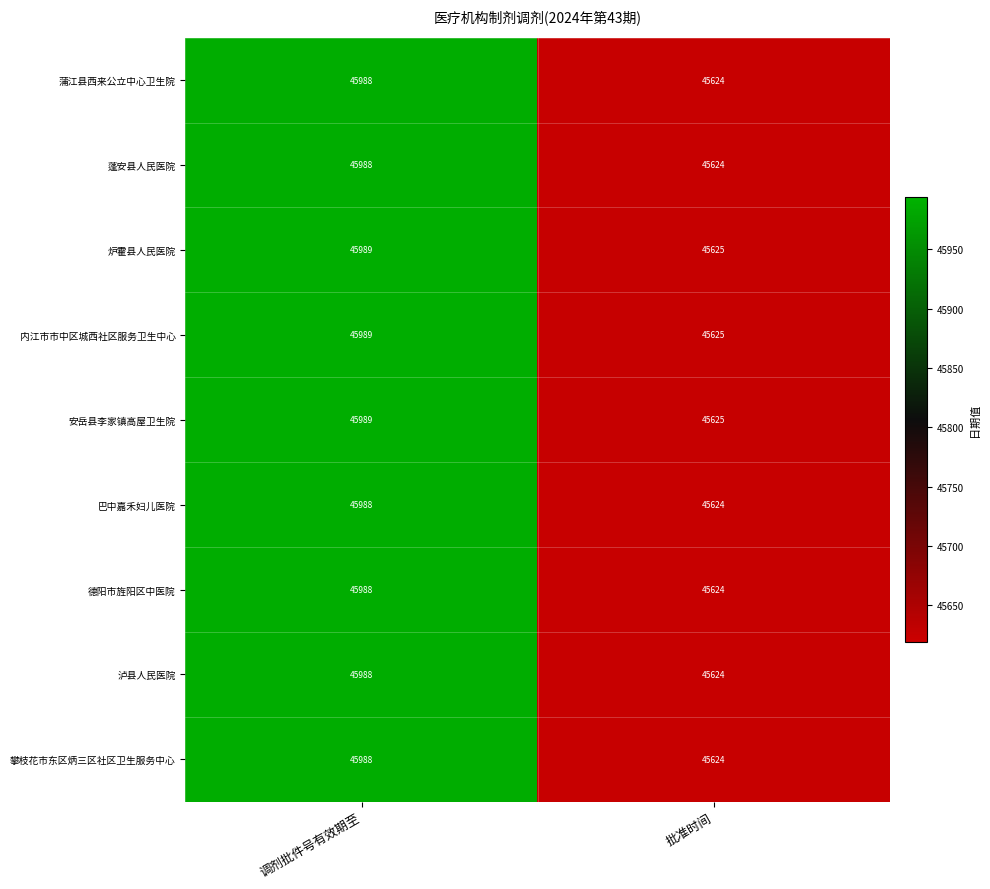

Reading left to right, list all the values displayed in this chart.

蒲江县西来公立中心卫生院: 45988	45624
蓬安县人民医院: 45988	45624
炉霍县人民医院: 45989	45625
内江市市中区城西社区服务卫生中心: 45989	45625
安岳县李家镇高屋卫生院: 45989	45625
巴中嘉禾妇儿医院: 45988	45624
德阳市旌阳区中医院: 45988	45624
泸县人民医院: 45988	45624
攀枝花市东区炳三区社区卫生服务中心: 45988	45624